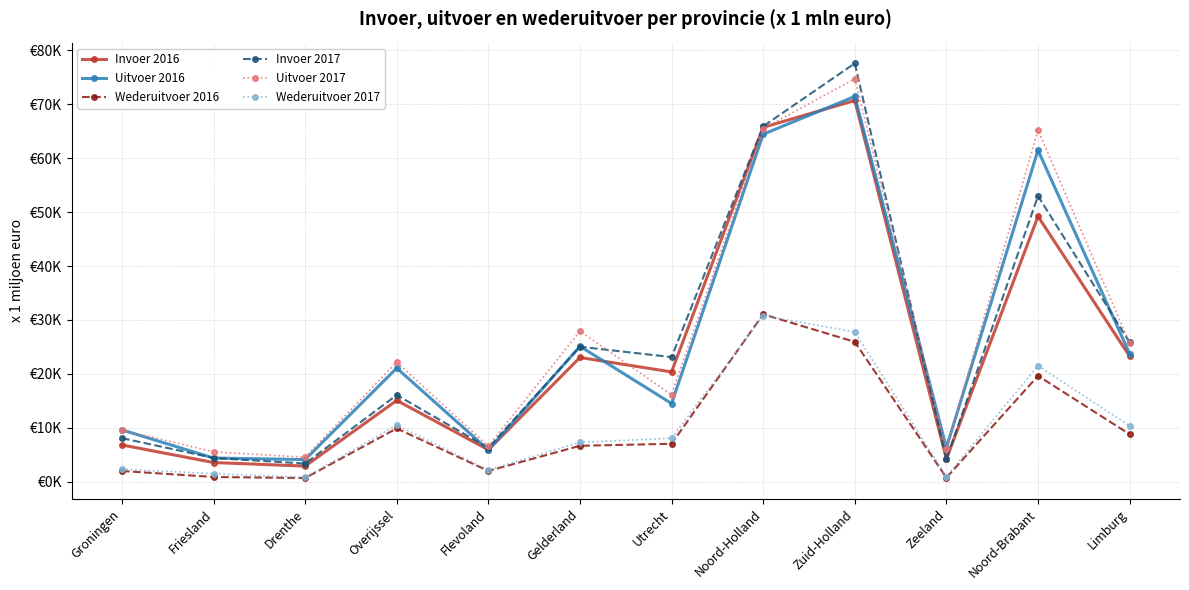

True or false: Wederuitvoer 2016 and Uitvoer 2017 cross at least once.

False